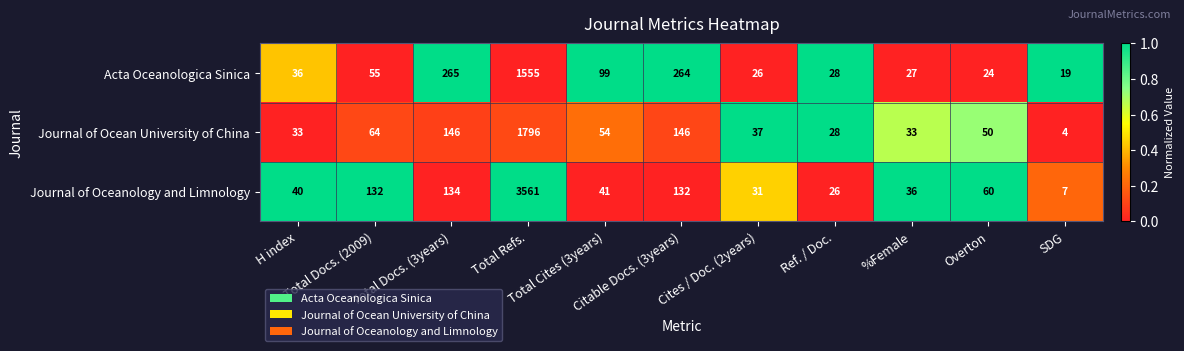

What is the minimum value for Acta Oceanologica Sinica?

19